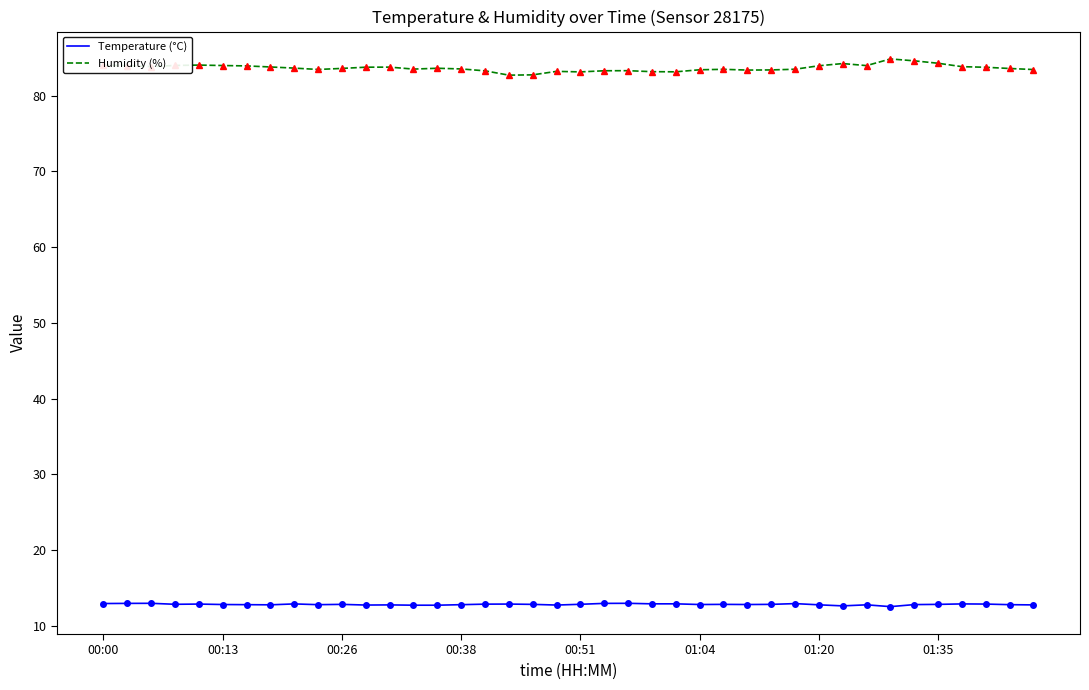

What is the greatest value displayed?

84.8